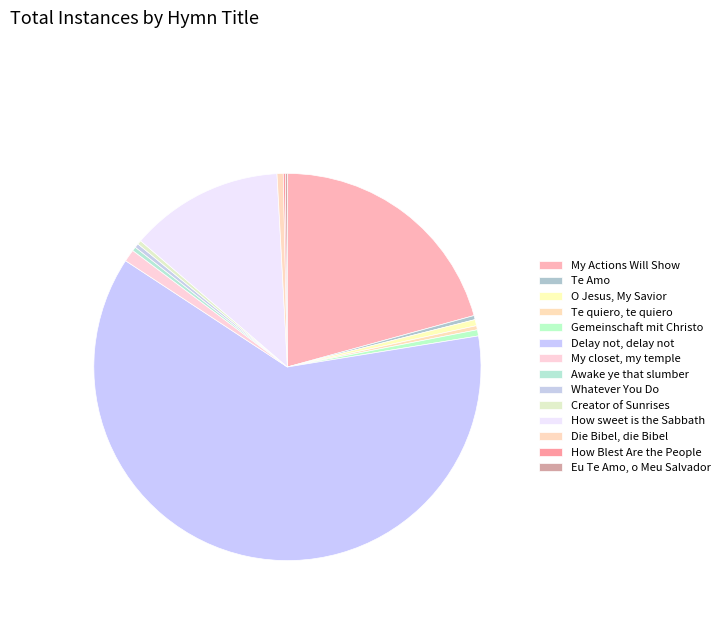

Does any single category account for the majority?

Yes